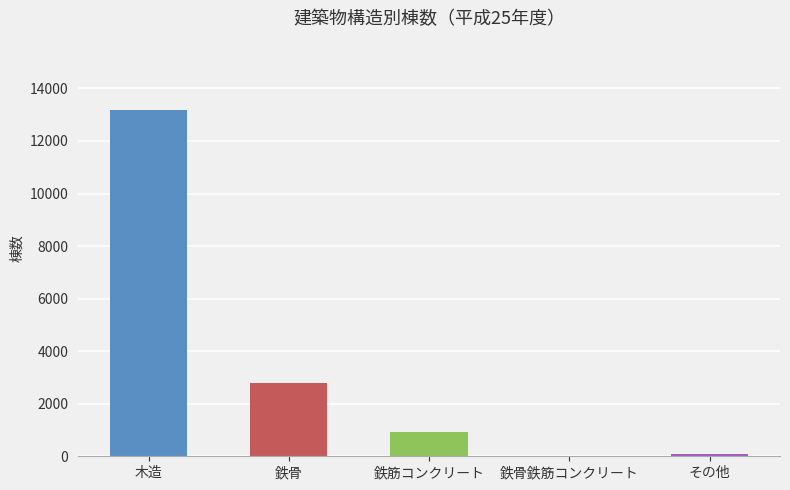

How many distinct data groups are displayed?

1